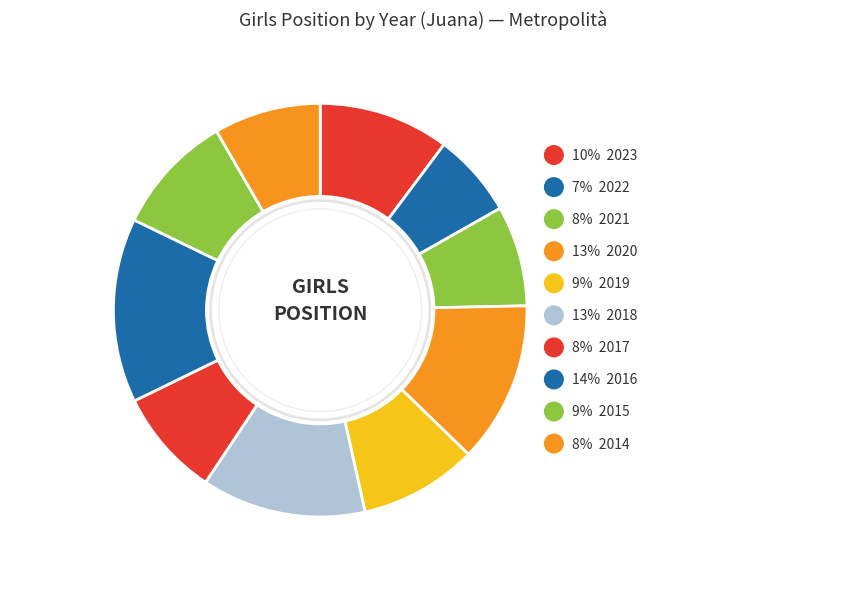

How many slices are in this pie chart?

10